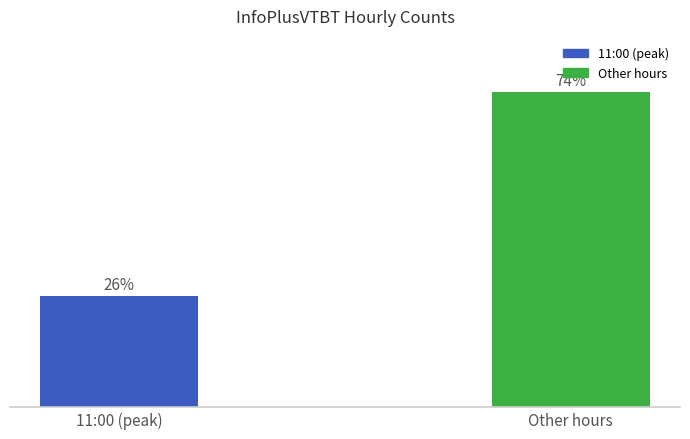

Which label corresponds to the smallest value in the chart?

11:00 (peak)